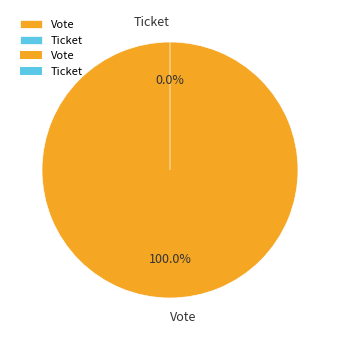

What percentage is the Vote slice, to the nearest percent?

100%